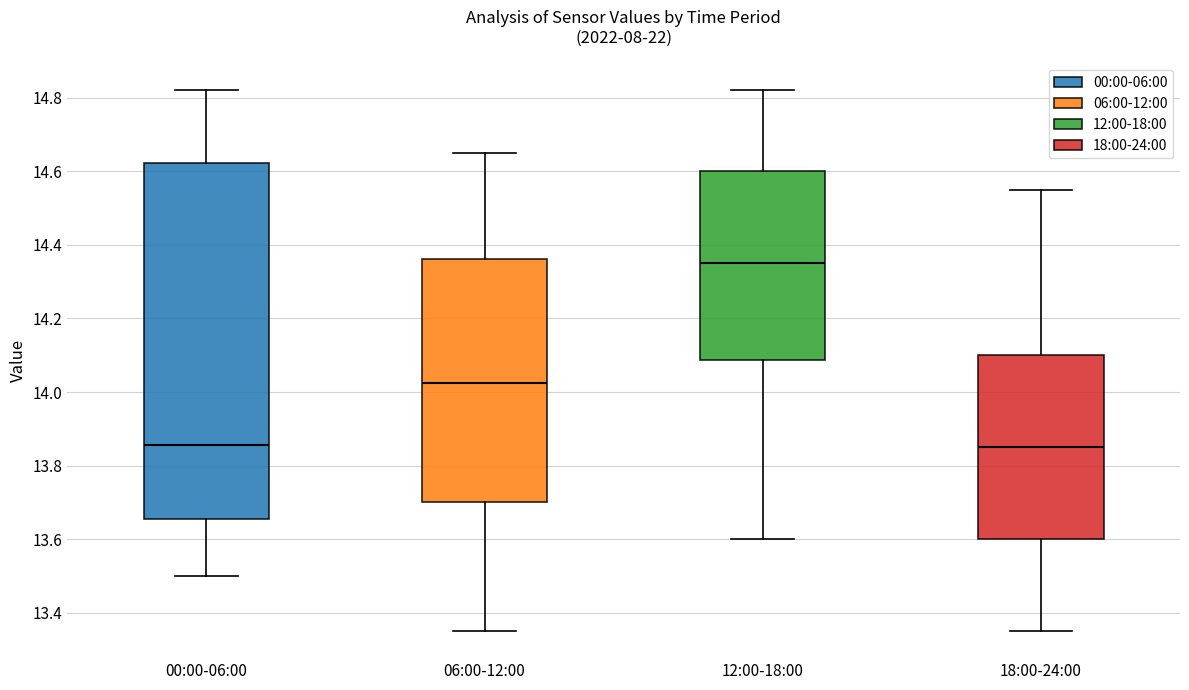

Reading left to right, transcribe this box plot: for each box, give where its median line is, the range the box spans, and where its two whiskers end, as read against the y-axis. The values are not printed on the chart, so give them approximately, as read against the axis.

00:00-06:00: median 13.86, box 13.66 to 14.62, whiskers 13.50 to 14.82
06:00-12:00: median 14.02, box 13.70 to 14.36, whiskers 13.36 to 14.66
12:00-18:00: median 14.36, box 14.08 to 14.60, whiskers 13.60 to 14.82
18:00-24:00: median 13.86, box 13.60 to 14.10, whiskers 13.36 to 14.56